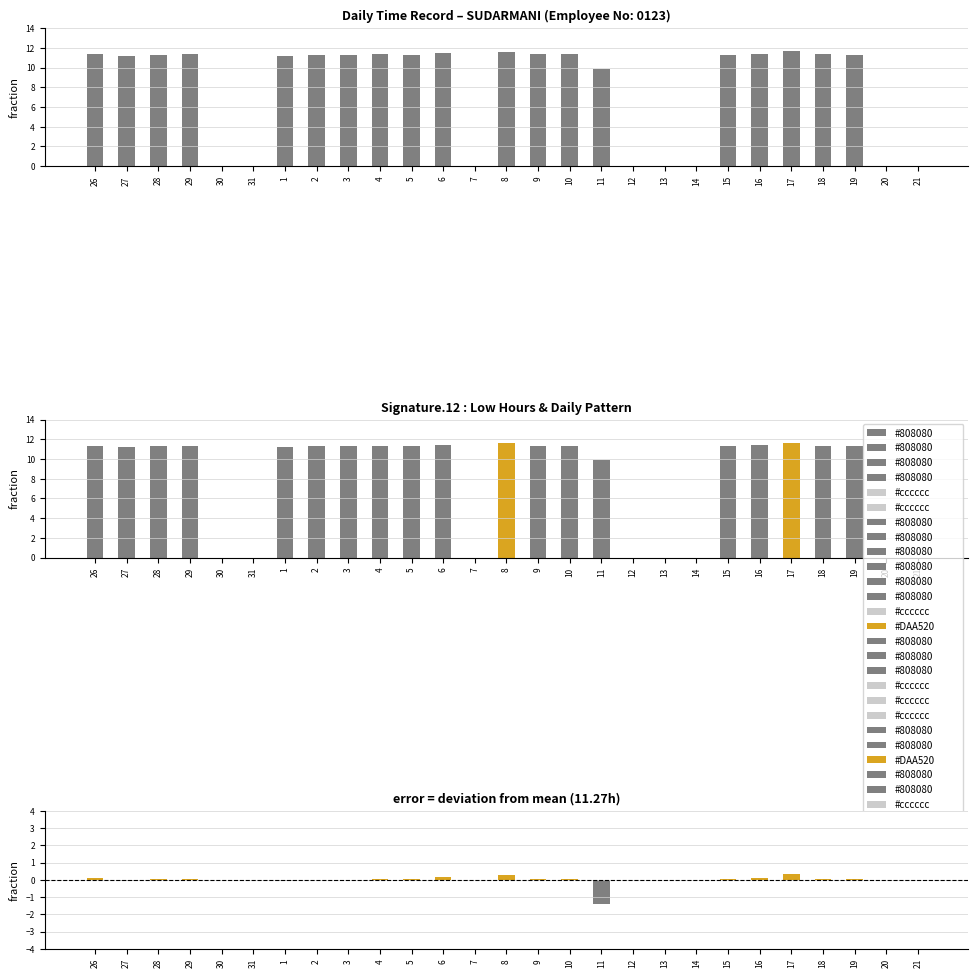

Reading right to left, transcribe all the data shown in this chart.

21=0.0	20=0.0	19=11.3	18=11.3	17=11.6	16=11.4	15=11.3	14=0.0	13=0.0	12=0.0	11=9.9	10=11.3	9=11.3	8=11.6	7=0.0	6=11.4	5=11.3	4=11.3	3=11.3	2=11.3	1=11.2	31=0.0	30=0.0	29=11.3	28=11.3	27=11.2	26=11.4